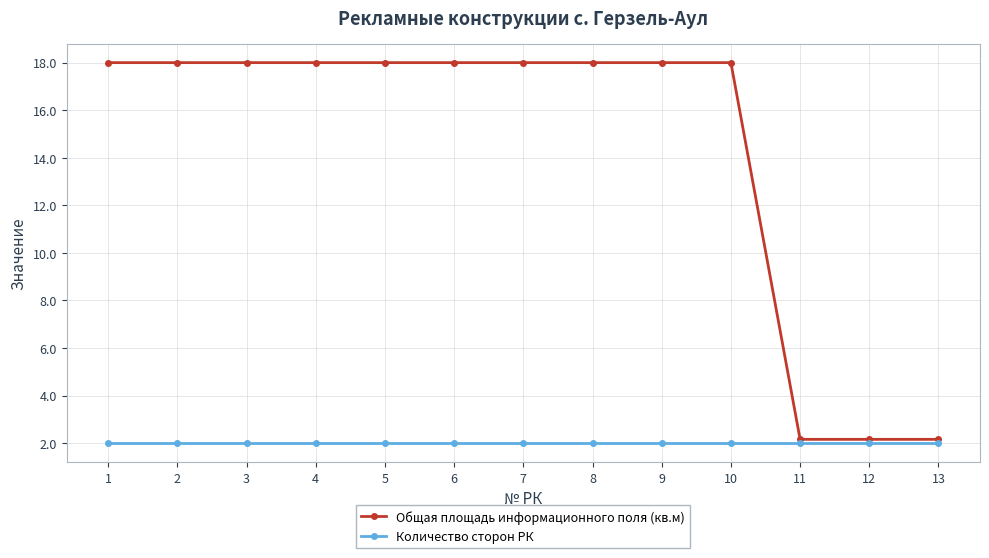

What is the highest value of the Количество сторон РК series?

2.0